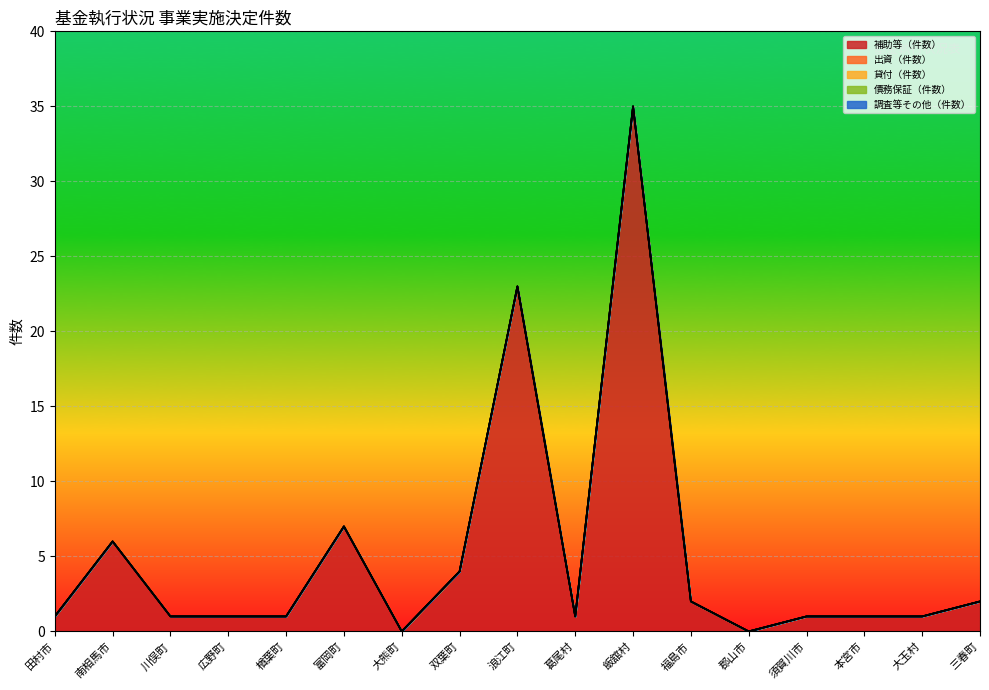

Rank the series at 大玉村 from lowest to highest value.

出資（件数）, 貸付（件数）, 債務保証（件数）, 調査等その他（件数）, 補助等（件数）